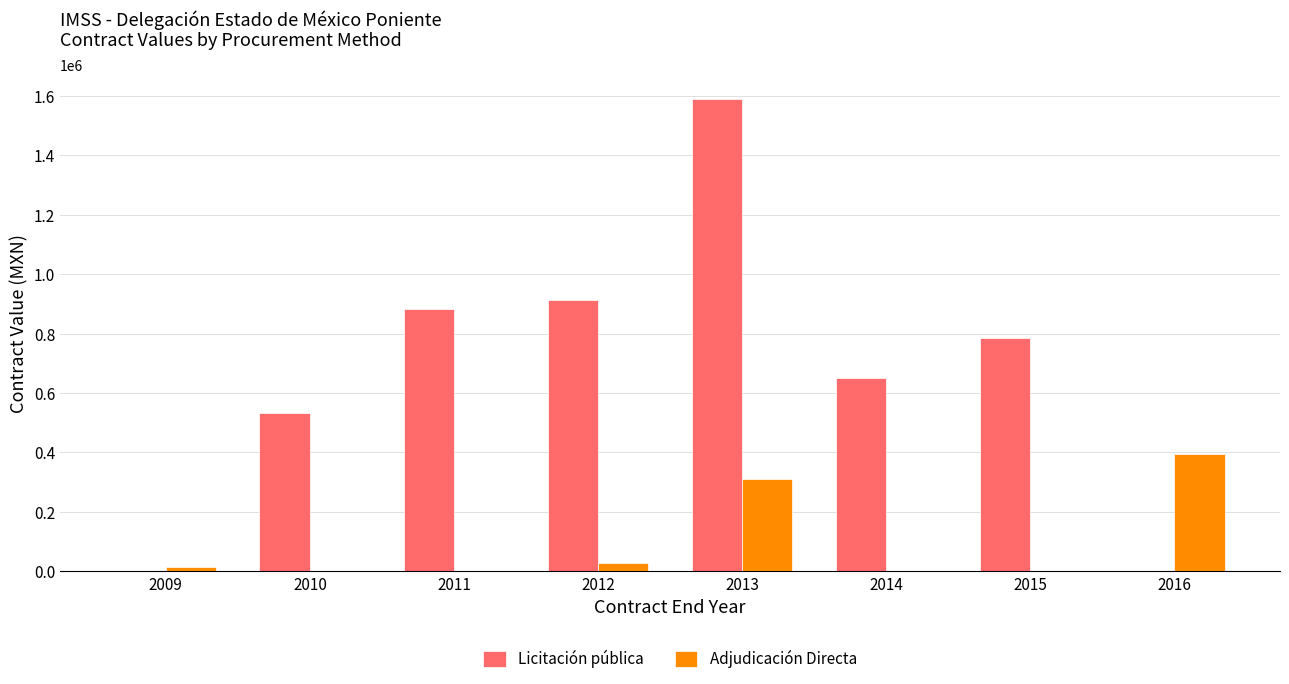

The value of Adjudicación Directa at 2015 is 170168.6. True or false?

False